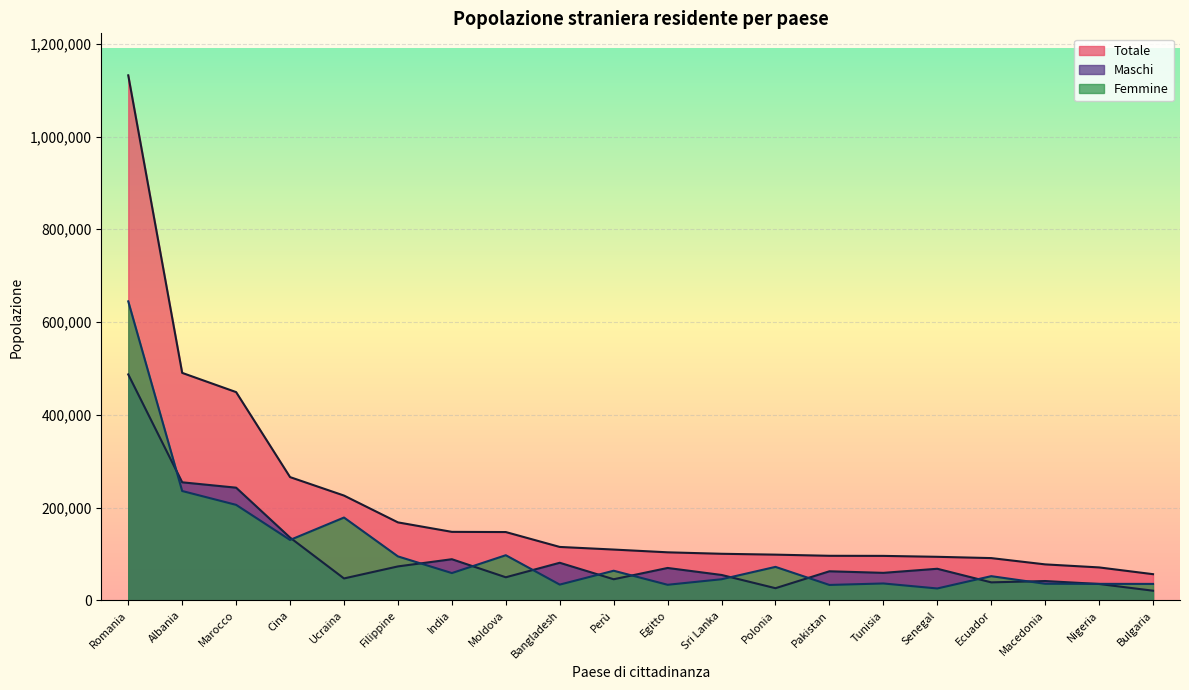

At how many categories does at least one series exceed 700014?

1